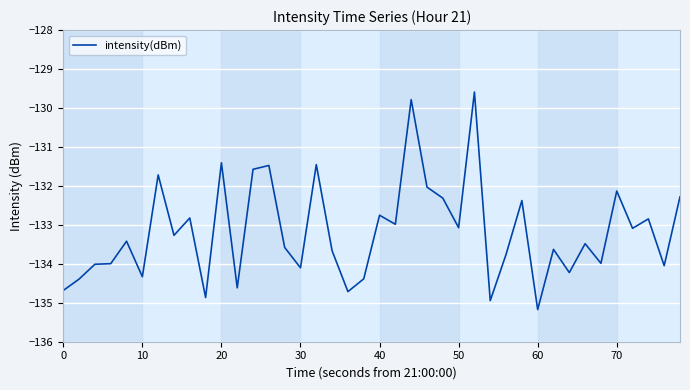

What is the smallest value displayed?

-135.2